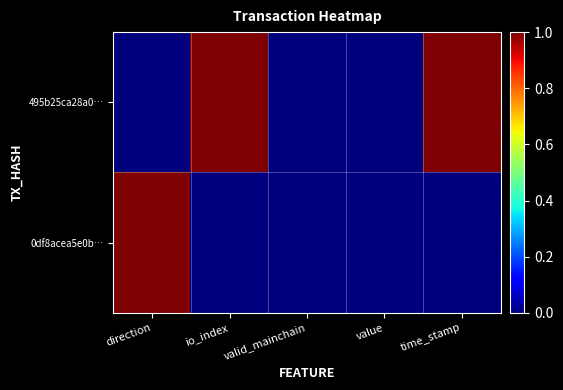

What is the spread (max minus min) of values at time_stamp?

1